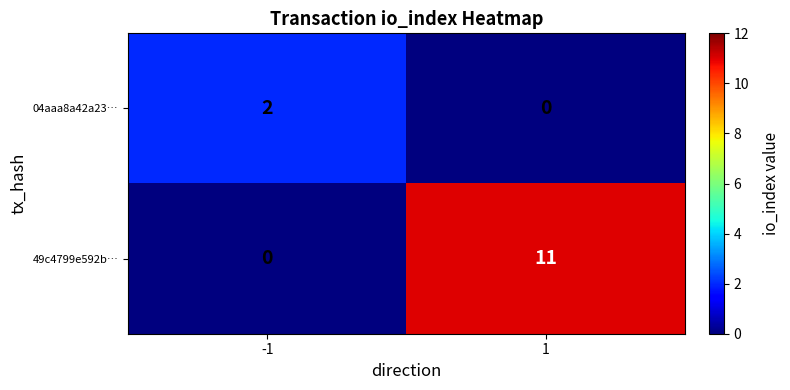

The 04aaa8a42a23… series shows 2 at -1. True or false?

True